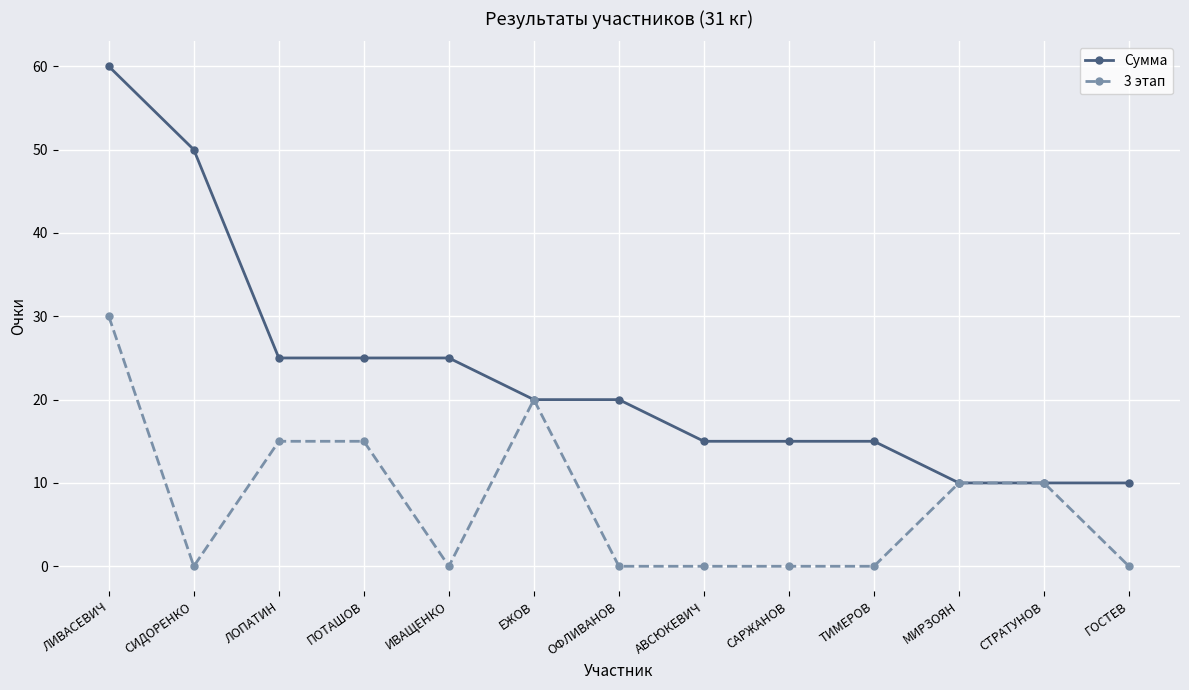

Reading right to left, list all the values displayed in this chart.

Сумма: ГОСТЕВ=10	СТРАТУНОВ=10	МИРЗОЯН=10	ТИМЕРОВ=15	САРЖАНОВ=15	АВСЮКЕВИЧ=15	ОФЛИВАНОВ=20	ЕЖОВ=20	ИВАЩЕНКО=25	ПОТАШОВ=25	ЛОПАТИН=25	СИДОРЕНКО=50	ЛИВАСЕВИЧ=60
3 этап: ГОСТЕВ=0	СТРАТУНОВ=10	МИРЗОЯН=10	ТИМЕРОВ=0	САРЖАНОВ=0	АВСЮКЕВИЧ=0	ОФЛИВАНОВ=0	ЕЖОВ=20	ИВАЩЕНКО=0	ПОТАШОВ=15	ЛОПАТИН=15	СИДОРЕНКО=0	ЛИВАСЕВИЧ=30